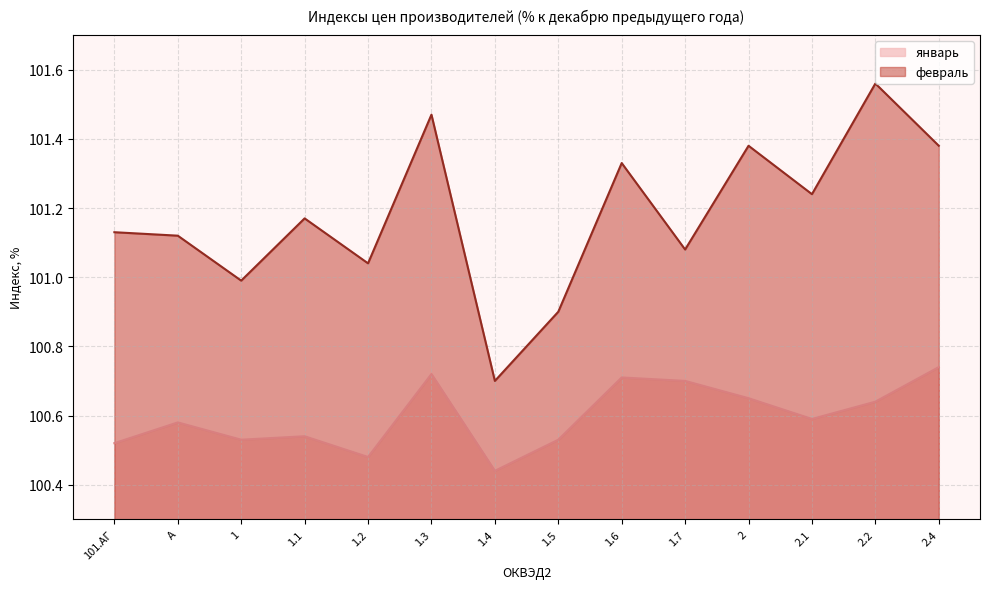

Reading left to right, transcribe all the data shown in this chart.

февраль: 101.АГ=101.1	A=101.1	1=101.0	1.1=101.2	1.2=101.0	1.3=101.5	1.4=100.7	1.5=100.9	1.6=101.3	1.7=101.1	2=101.4	2.1=101.2	2.2=101.6	2.4=101.4
январь: 101.АГ=100.5	A=100.6	1=100.5	1.1=100.5	1.2=100.5	1.3=100.7	1.4=100.4	1.5=100.5	1.6=100.7	1.7=100.7	2=100.7	2.1=100.6	2.2=100.6	2.4=100.7